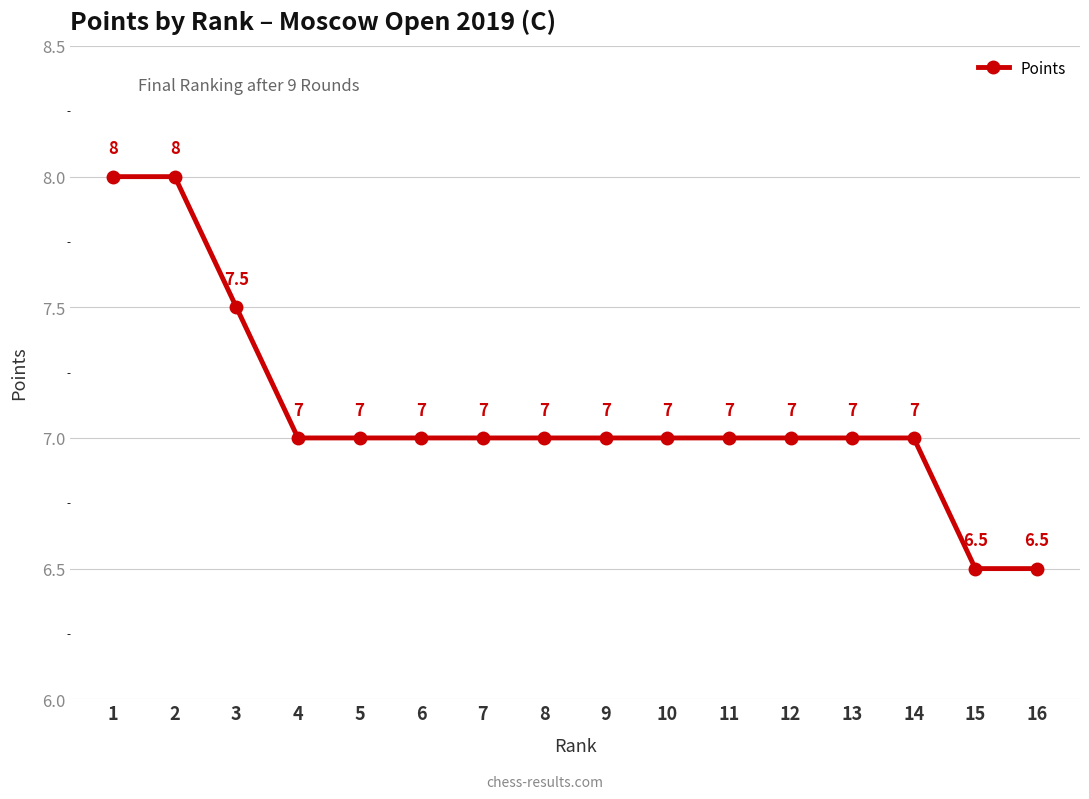

Does the chart display data point markers on the line(s)?

Yes